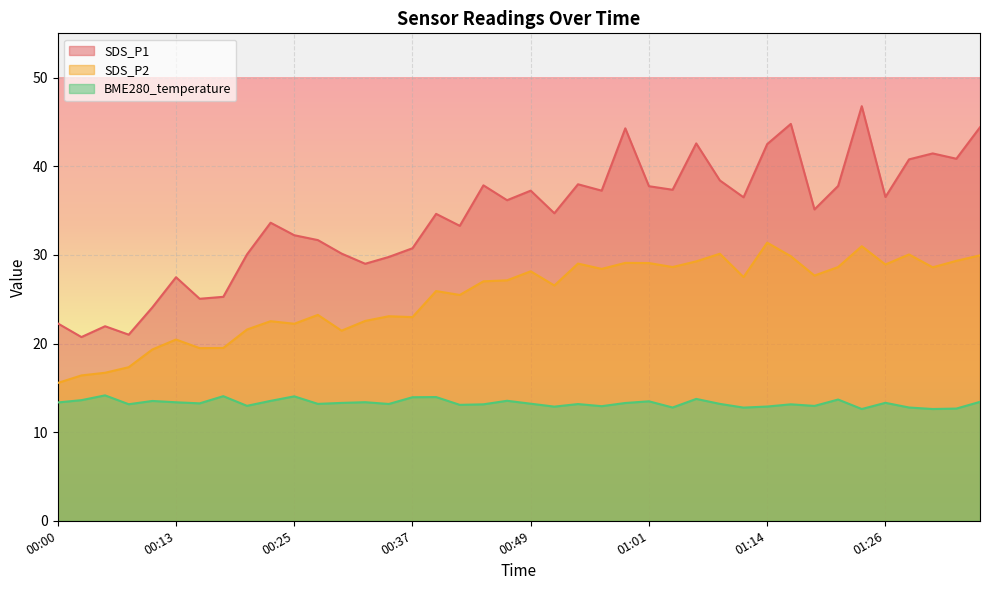

Which category has the lowest value in the BME280_temperature series?

01:23